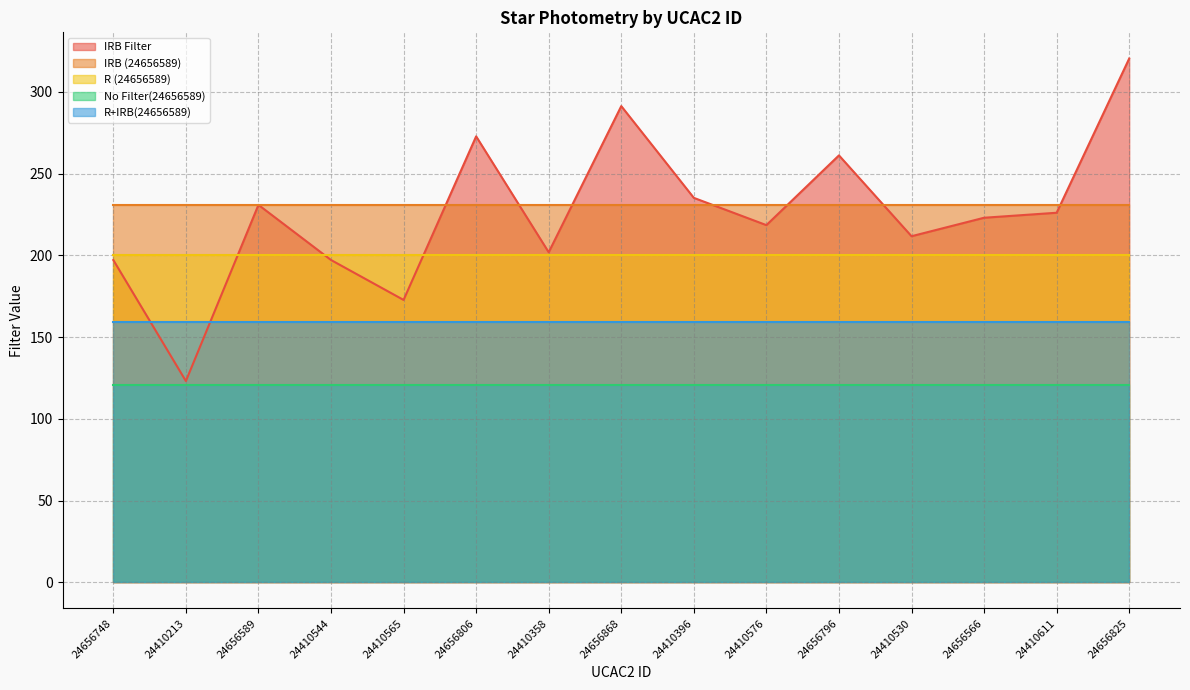

What is the sum of the IRB Filter values at 24410611 and 24410358?

428.0